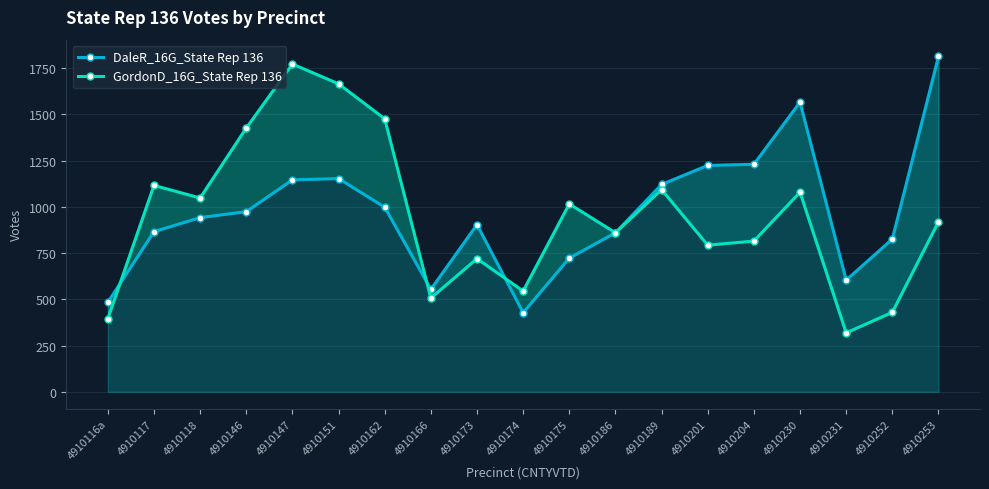

True or false: GordonD_16G_State Rep 136 and DaleR_16G_State Rep 136 intersect in this chart.

True